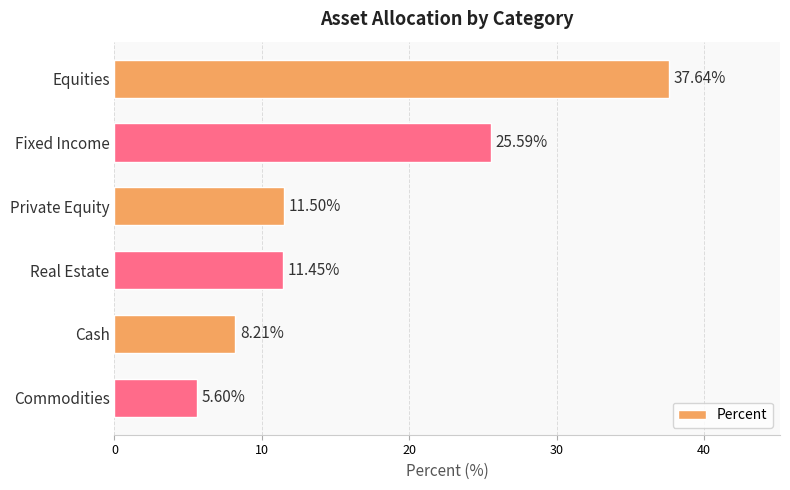

Does the chart contain stacked bars?

No